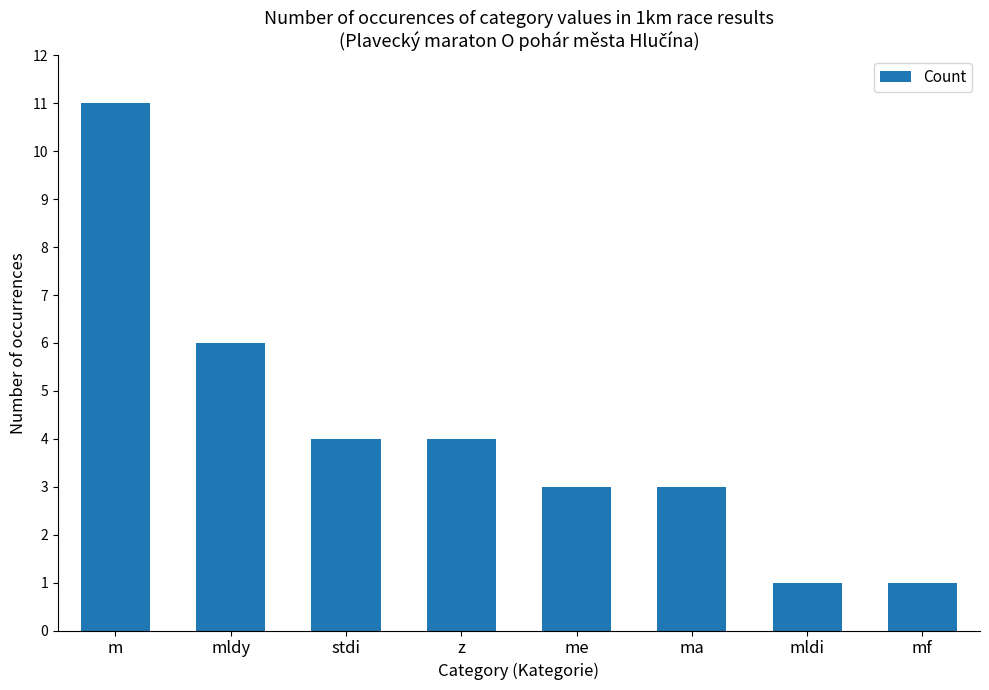

Where does the data first go above 4?

m